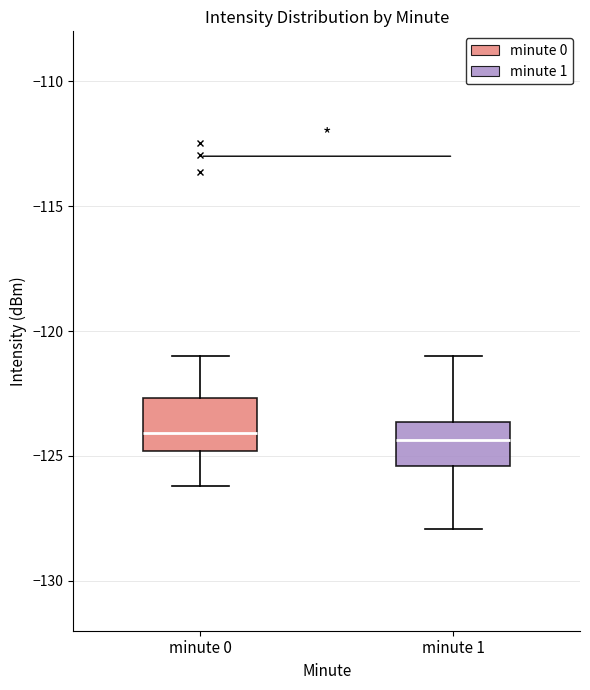

Reading left to right, read every box against the y-axis: the position of its median line, the range the box covers, and the ends of its whiskers. The values are not printed on the chart, so give them approximately, as read against the axis.

minute 0: median -124.0, box -125.0 to -122.5, whiskers -126.0 to -121.0
minute 1: median -124.5, box -125.5 to -123.5, whiskers -128.0 to -121.0